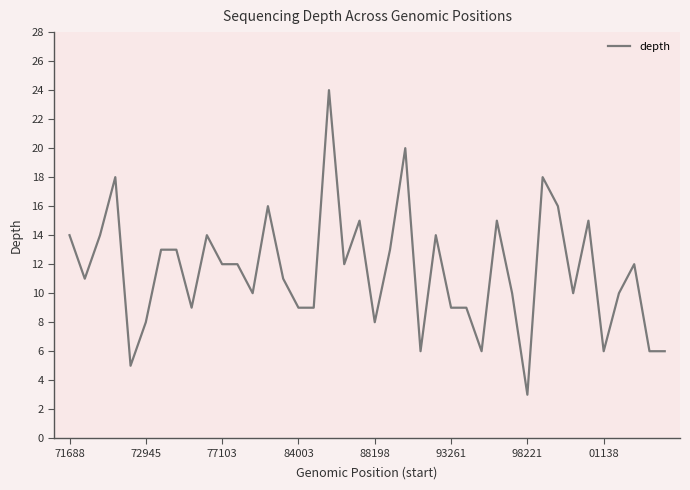

What is the maximum value shown in the chart?

24